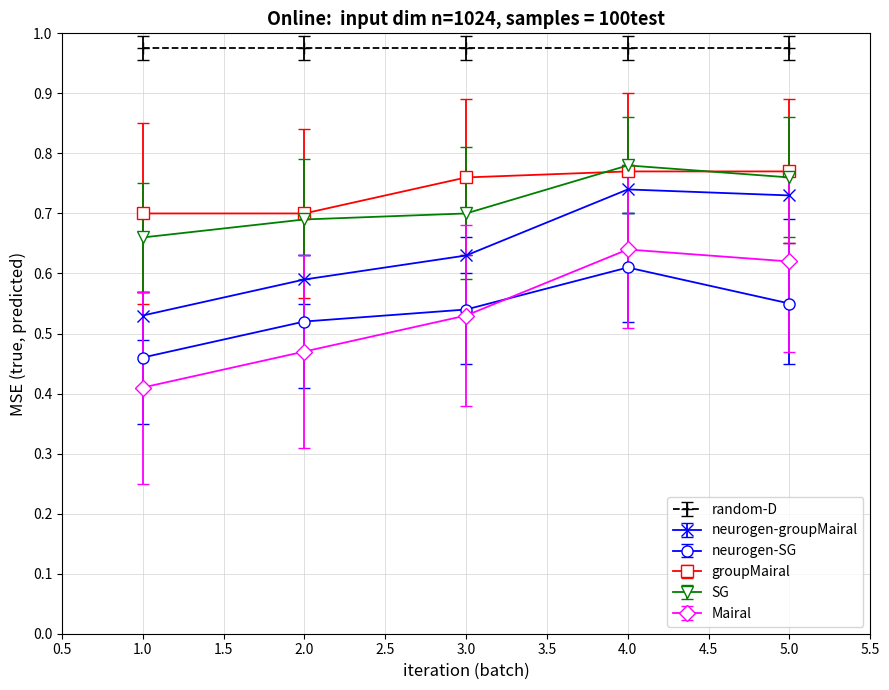

True or false: neurogen-SG has more than 1 interior local peaks.

False